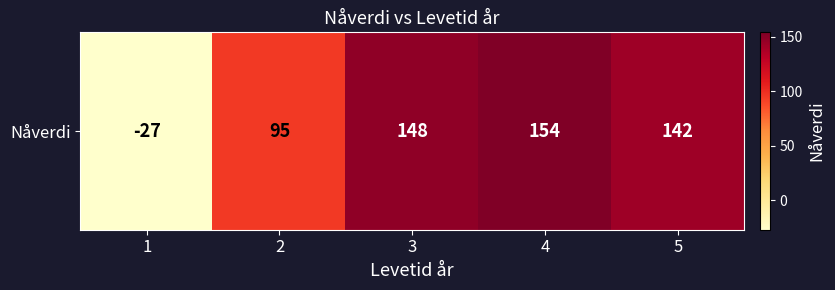

Read the value at 5.

142